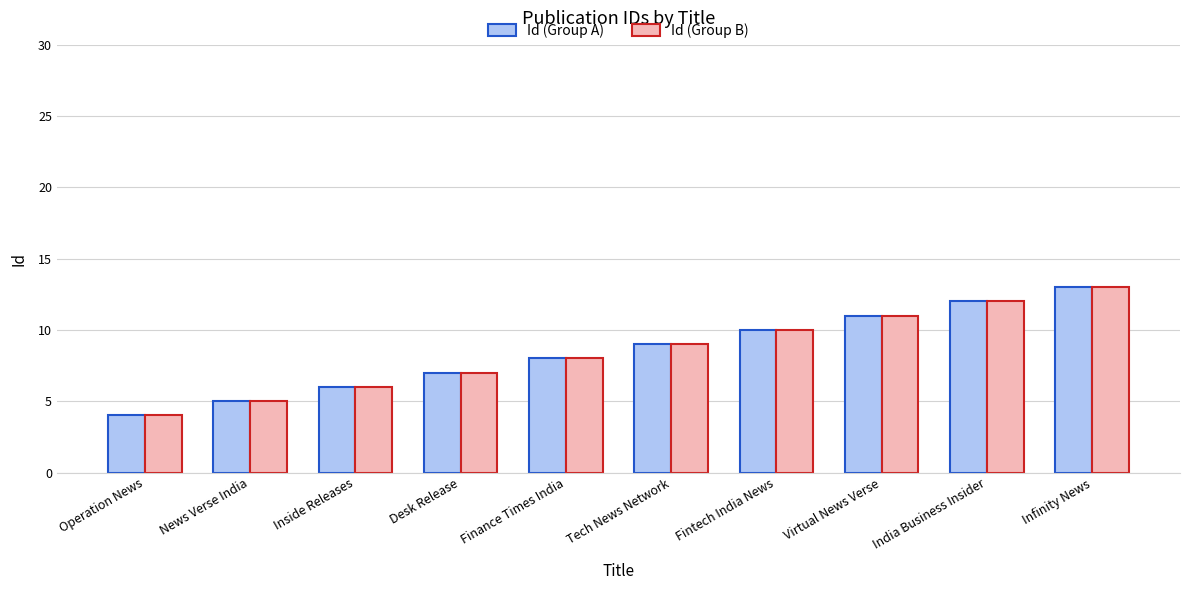

What is the difference between the maximum and second lowest values in the Id (Group A) series?

8